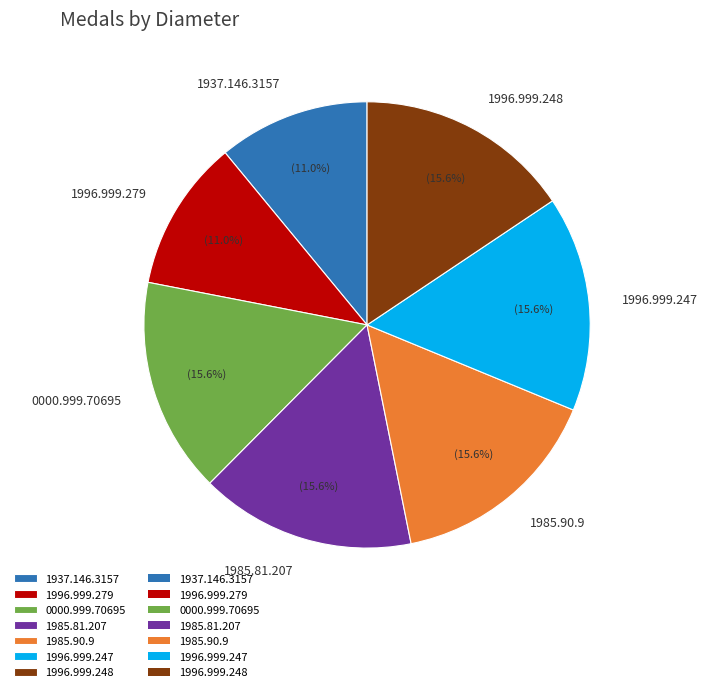

True or false: 1996.999.247 accounts for 16% of the total.

True